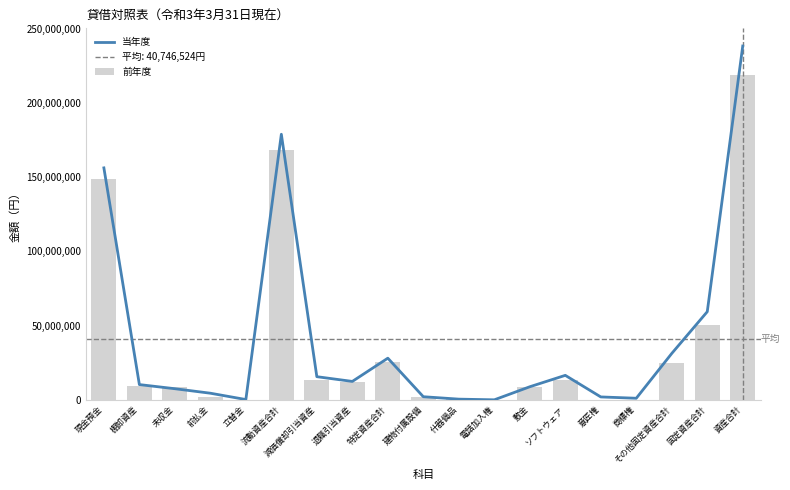

At which label is 当年度 closest to 119166189?

現金預金